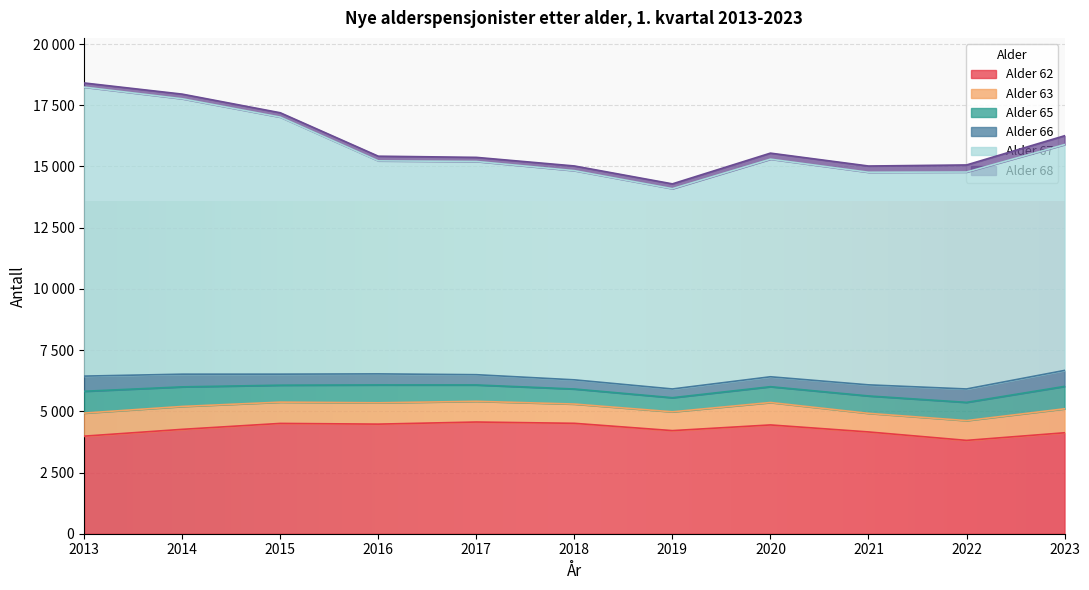

What is the spread (max minus min) of values at 2019?

7983